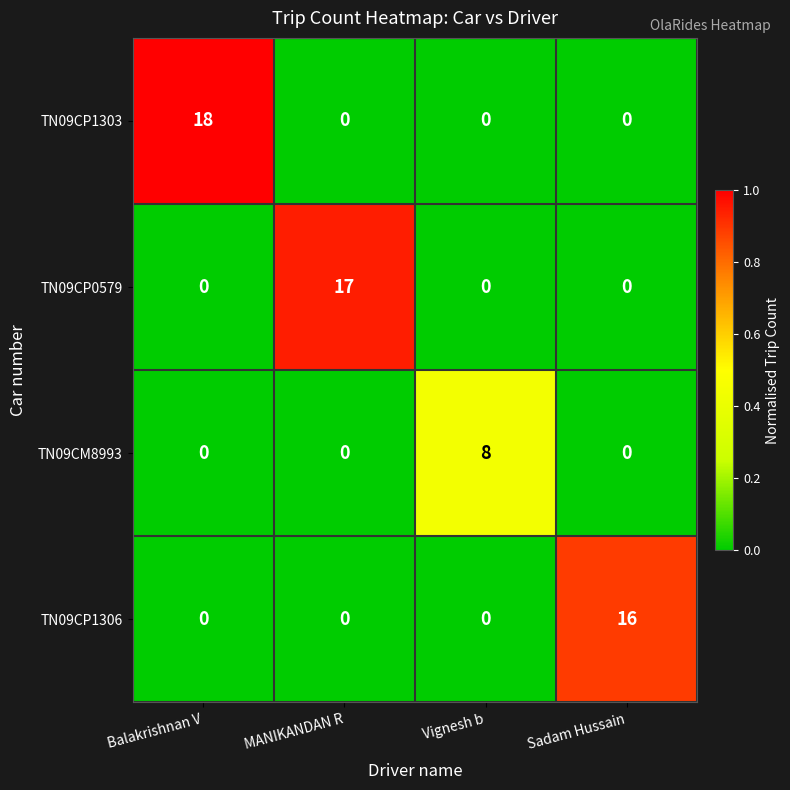

List the series in order of their peak value, highest first.

TN09CP1303, TN09CP0579, TN09CP1306, TN09CM8993